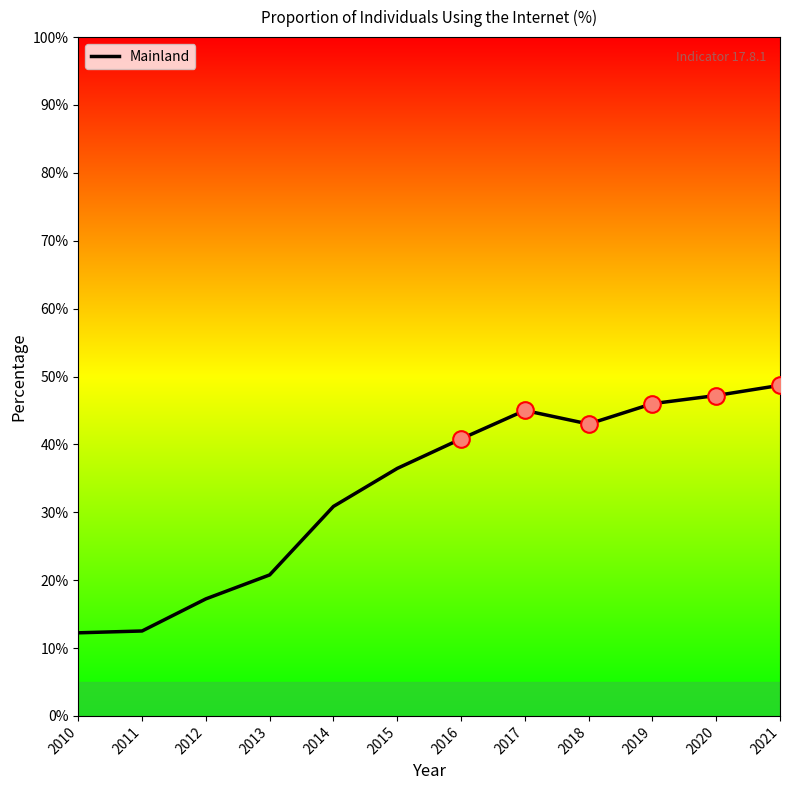

What value does the data have at 2019?

46.0